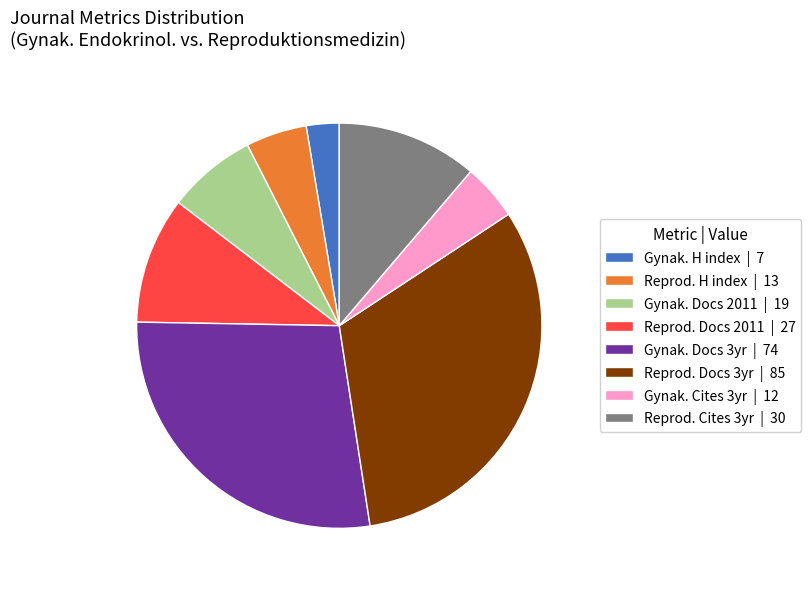

Which slice is the smallest?

Gynak. H index | 7